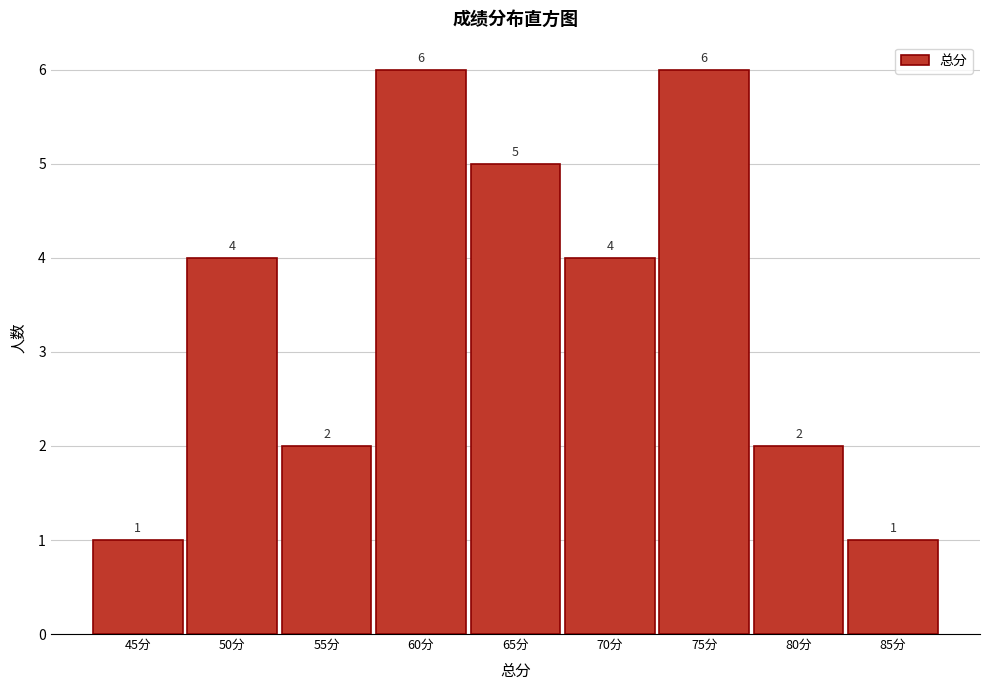

Reading left to right, list all the values displayed in this chart.

45分=1	50分=4	55分=2	60分=6	65分=5	70分=4	75分=6	80分=2	85分=1